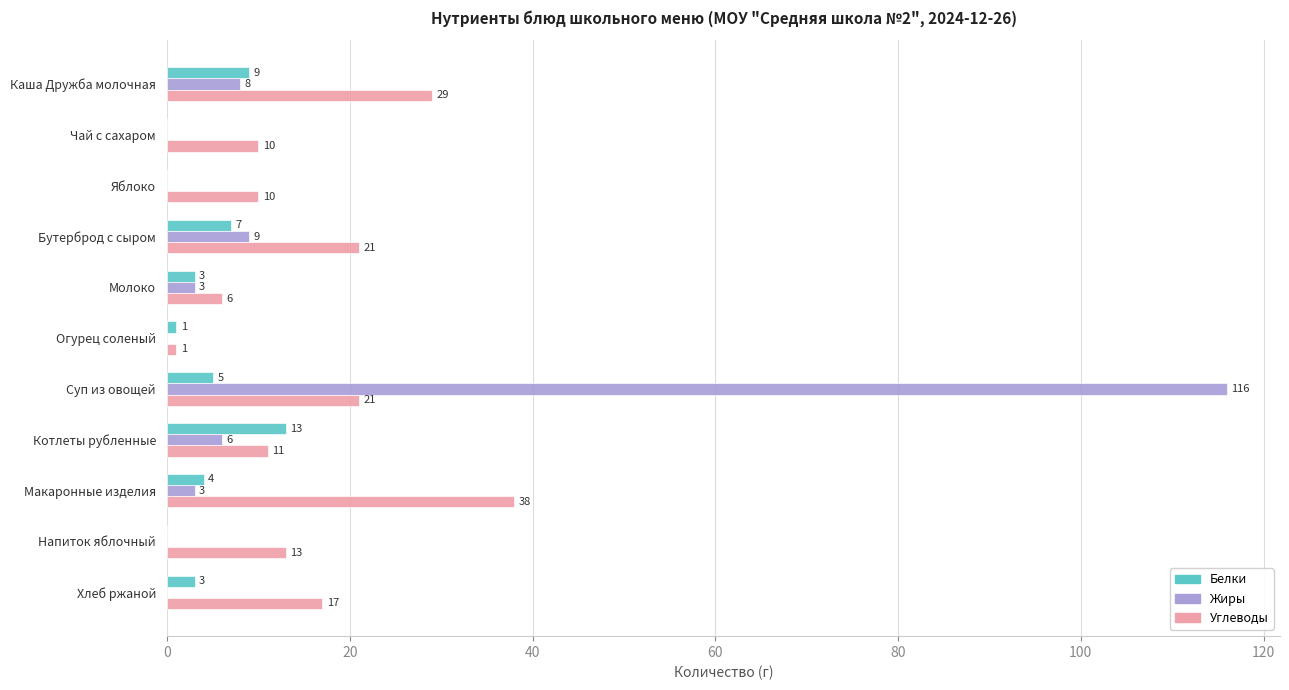

Read the Жиры value at Бутерброд с сыром, to the nearest 10.

10